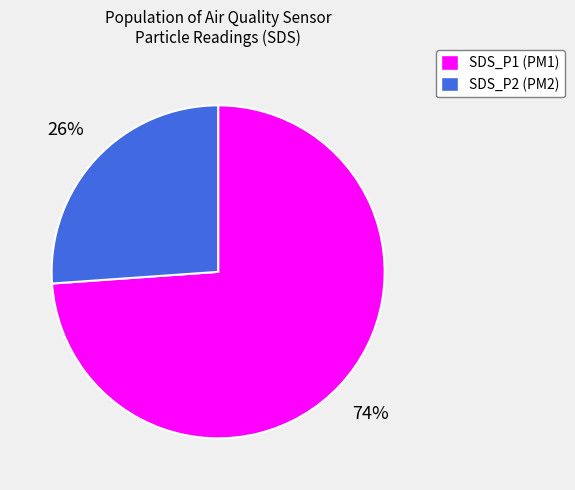

To the nearest percent, what portion does SDS_P1 (PM1) represent?

74%